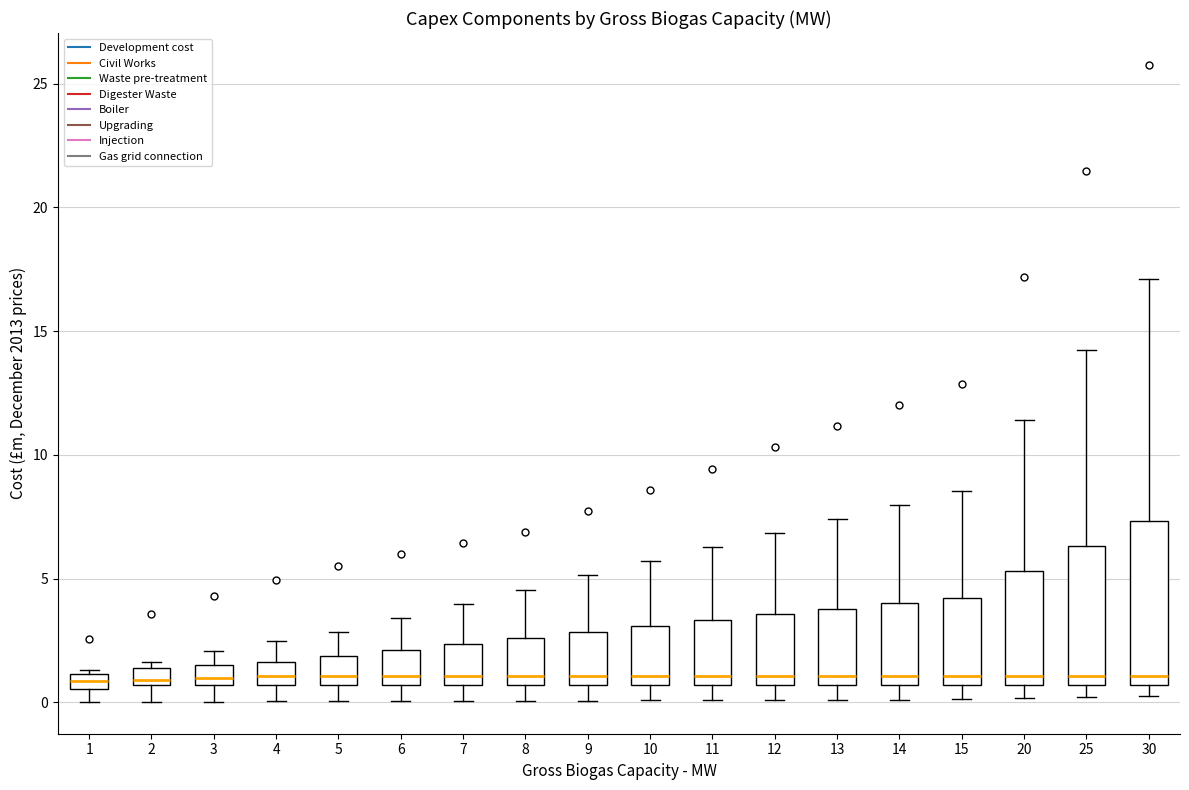

Which box is the tallest, from its lower edge to its upper edge?

30